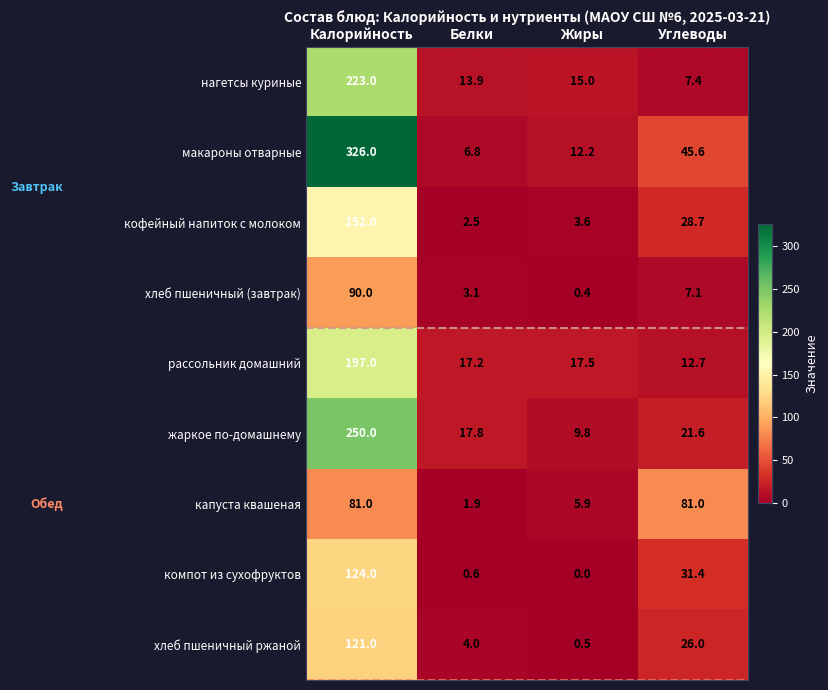

True or false: хлеб пшеничный ржаной has a value of 121.0 at Калорийность.

True